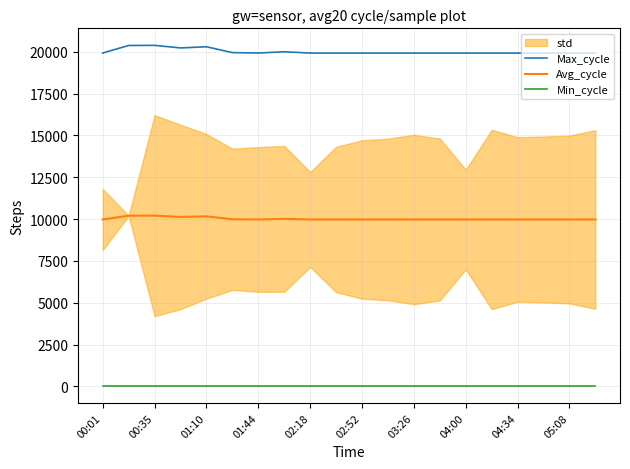

What is the lowest value of the Avg_cycle series?

9976.0